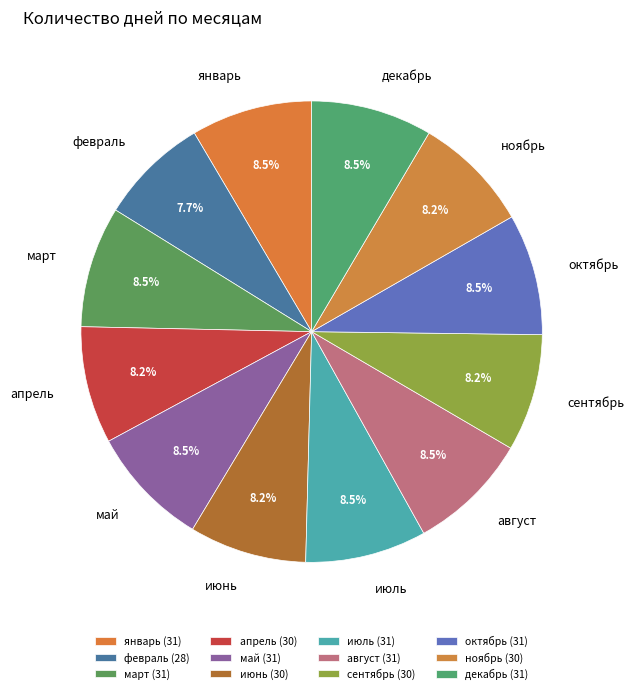

Do февраль and сентябрь together represent more than half of the pie?

No